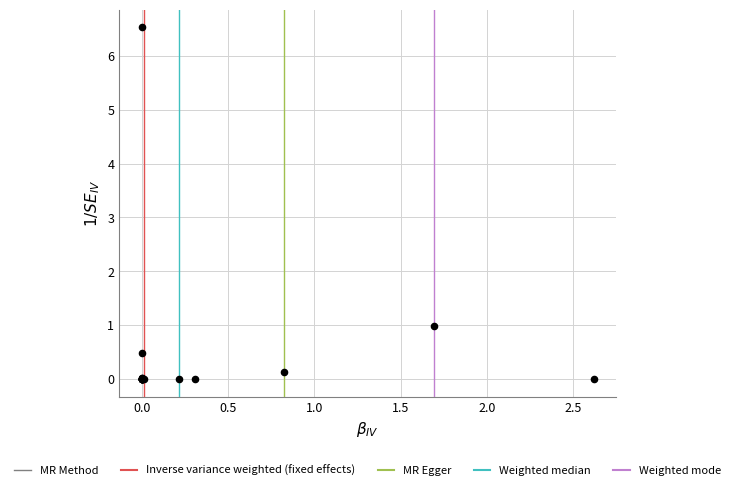

What Y value in the scatter plot is closest to 3?

1.0